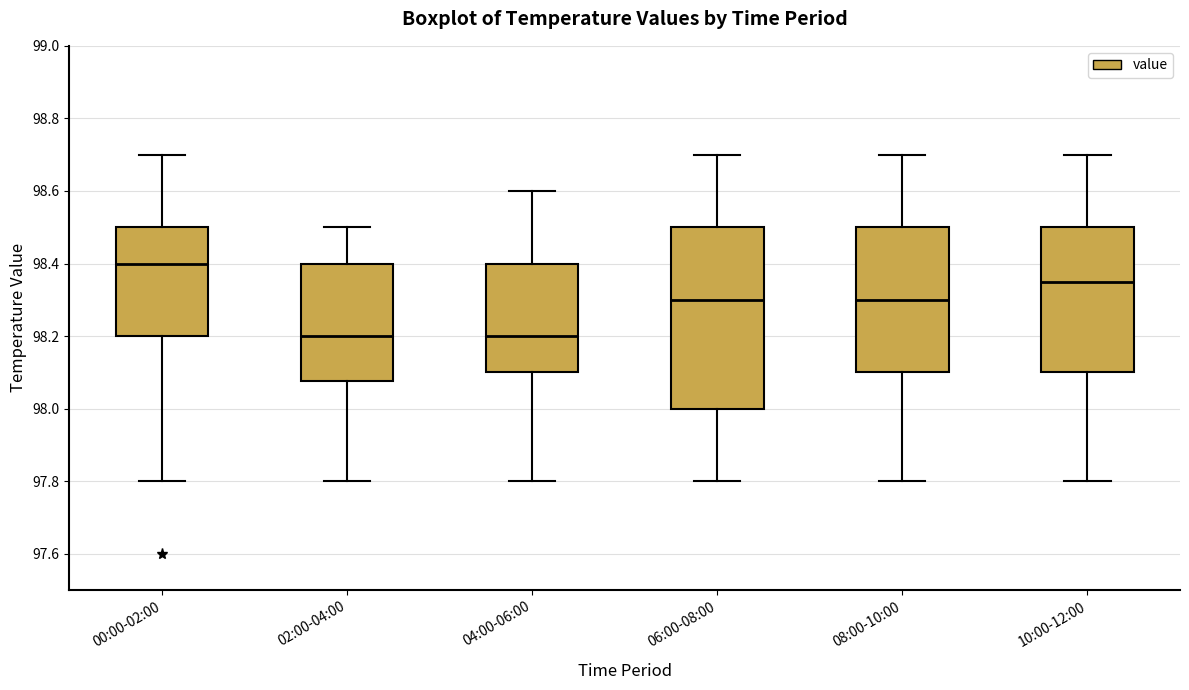

Reading left to right, read every box against the y-axis: the position of its median line, the range the box covers, and the ends of its whiskers. The values are not printed on the chart, so give them approximately, as read against the axis.

00:00-02:00: median 98.40, box 98.20 to 98.50, whiskers 97.80 to 98.70
02:00-04:00: median 98.20, box 98.08 to 98.40, whiskers 97.80 to 98.50
04:00-06:00: median 98.20, box 98.10 to 98.40, whiskers 97.80 to 98.60
06:00-08:00: median 98.30, box 98.00 to 98.50, whiskers 97.80 to 98.70
08:00-10:00: median 98.30, box 98.10 to 98.50, whiskers 97.80 to 98.70
10:00-12:00: median 98.36, box 98.10 to 98.50, whiskers 97.80 to 98.70